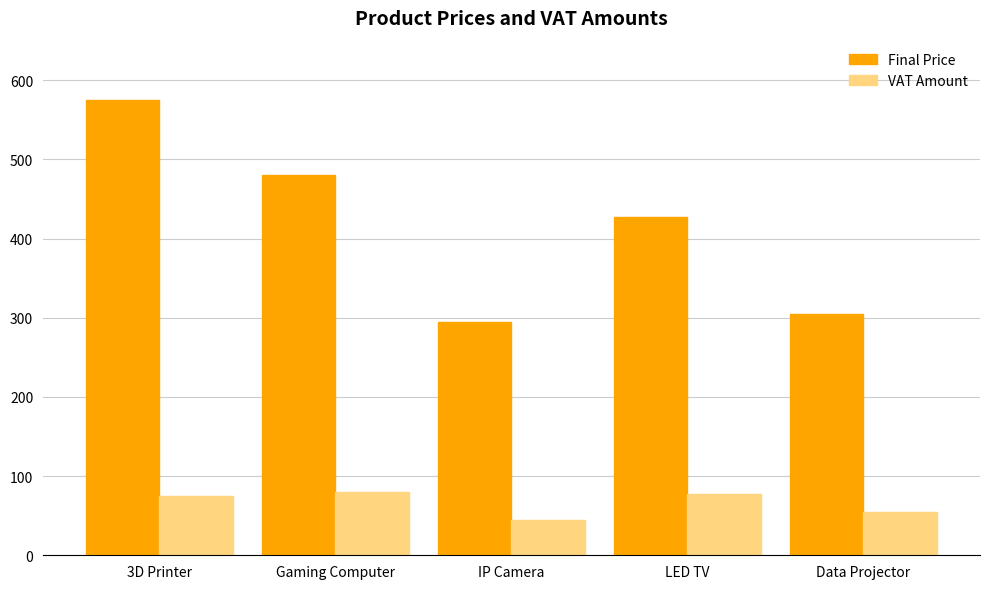

Which category has the lowest value in the VAT Amount series?

IP Camera